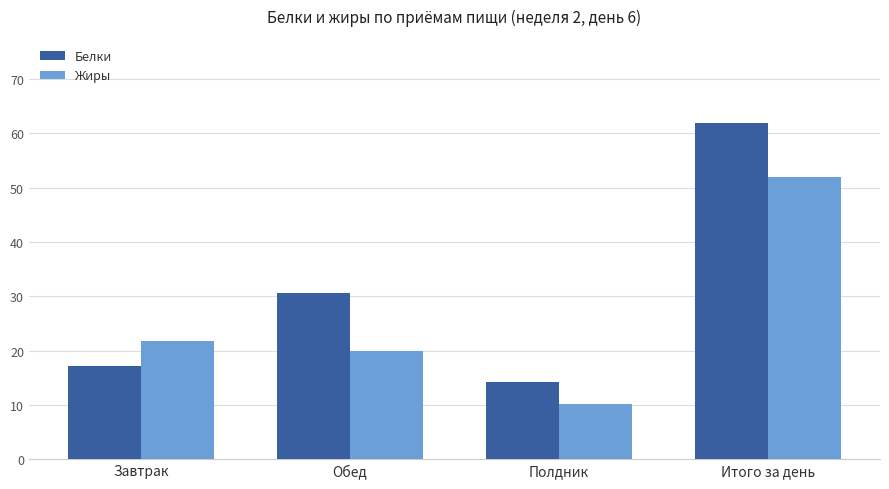

What value does the Белки series have at Завтрак?

17.1